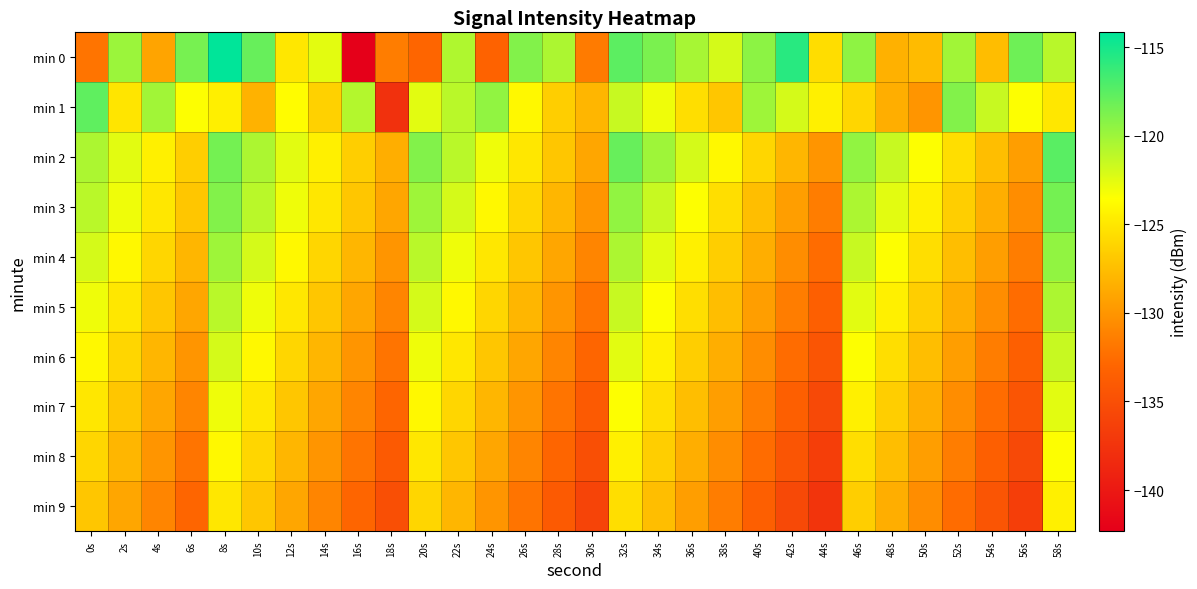

Reading left to right, what are all the values shown in this chart?

min 0: 0s=-132.0	2s=-119.9	4s=-129.1	6s=-118.6	8s=-114.2	10s=-118.0	12s=-125.0	14s=-122.6	16s=-142.3	18s=-131.5	20s=-133.0	22s=-120.6	24s=-133.2	26s=-119.0	28s=-120.5	30s=-131.6	32s=-117.6	34s=-118.7	36s=-120.4	38s=-122.0	40s=-119.4	42s=-115.7	44s=-125.6	46s=-119.4	48s=-128.3	50s=-127.7	52s=-120.1	54s=-127.6	56s=-118.3	58s=-120.9
min 1: 0s=-117.7	2s=-125.1	4s=-120.1	6s=-123.5	8s=-124.5	10s=-128.3	12s=-123.7	14s=-126.3	16s=-120.8	18s=-137.7	20s=-122.5	22s=-121.0	24s=-119.5	26s=-124.0	28s=-126.5	30s=-128.0	32s=-121.5	34s=-123.0	36s=-125.5	38s=-127.0	40s=-120.0	42s=-122.0	44s=-124.5	46s=-126.0	48s=-128.5	50s=-130.0	52s=-119.0	54s=-121.5	56s=-123.5	58s=-125.0
min 2: 0s=-120.5	2s=-122.5	4s=-124.5	6s=-126.5	8s=-118.5	10s=-120.5	12s=-122.5	14s=-124.5	16s=-126.5	18s=-128.5	20s=-119.0	22s=-121.0	24s=-123.0	26s=-125.0	28s=-127.0	30s=-129.0	32s=-118.0	34s=-120.0	36s=-122.0	38s=-124.0	40s=-126.0	42s=-128.0	44s=-130.0	46s=-119.5	48s=-121.5	50s=-123.5	52s=-125.5	54s=-127.5	56s=-129.5	58s=-117.5
min 3: 0s=-121.0	2s=-123.0	4s=-125.0	6s=-127.0	8s=-119.0	10s=-121.0	12s=-123.0	14s=-125.0	16s=-127.0	18s=-129.0	20s=-120.0	22s=-122.0	24s=-124.0	26s=-126.0	28s=-128.0	30s=-130.0	32s=-119.5	34s=-121.5	36s=-123.5	38s=-125.5	40s=-127.5	42s=-129.5	44s=-131.5	46s=-120.5	48s=-122.5	50s=-124.5	52s=-126.5	54s=-128.5	56s=-130.5	58s=-118.5
min 4: 0s=-122.0	2s=-124.0	4s=-126.0	6s=-128.0	8s=-120.0	10s=-122.0	12s=-124.0	14s=-126.0	16s=-128.0	18s=-130.0	20s=-121.0	22s=-123.0	24s=-125.0	26s=-127.0	28s=-129.0	30s=-131.0	32s=-120.5	34s=-122.5	36s=-124.5	38s=-126.5	40s=-128.5	42s=-130.5	44s=-132.5	46s=-121.5	48s=-123.5	50s=-125.5	52s=-127.5	54s=-129.5	56s=-131.5	58s=-119.5
min 5: 0s=-123.0	2s=-125.0	4s=-127.0	6s=-129.0	8s=-121.0	10s=-123.0	12s=-125.0	14s=-127.0	16s=-129.0	18s=-131.0	20s=-122.0	22s=-124.0	24s=-126.0	26s=-128.0	28s=-130.0	30s=-132.0	32s=-121.5	34s=-123.5	36s=-125.5	38s=-127.5	40s=-129.5	42s=-131.5	44s=-133.5	46s=-122.5	48s=-124.5	50s=-126.5	52s=-128.5	54s=-130.5	56s=-132.5	58s=-120.5
min 6: 0s=-124.0	2s=-126.0	4s=-128.0	6s=-130.0	8s=-122.0	10s=-124.0	12s=-126.0	14s=-128.0	16s=-130.0	18s=-132.0	20s=-123.0	22s=-125.0	24s=-127.0	26s=-129.0	28s=-131.0	30s=-133.0	32s=-122.5	34s=-124.5	36s=-126.5	38s=-128.5	40s=-130.5	42s=-132.5	44s=-134.5	46s=-123.5	48s=-125.5	50s=-127.5	52s=-129.5	54s=-131.5	56s=-133.5	58s=-121.5
min 7: 0s=-125.0	2s=-127.0	4s=-129.0	6s=-131.0	8s=-123.0	10s=-125.0	12s=-127.0	14s=-129.0	16s=-131.0	18s=-133.0	20s=-124.0	22s=-126.0	24s=-128.0	26s=-130.0	28s=-132.0	30s=-134.0	32s=-123.5	34s=-125.5	36s=-127.5	38s=-129.5	40s=-131.5	42s=-133.5	44s=-135.5	46s=-124.5	48s=-126.5	50s=-128.5	52s=-130.5	54s=-132.5	56s=-134.5	58s=-122.5
min 8: 0s=-126.0	2s=-128.0	4s=-130.0	6s=-132.0	8s=-124.0	10s=-126.0	12s=-128.0	14s=-130.0	16s=-132.0	18s=-134.0	20s=-125.0	22s=-127.0	24s=-129.0	26s=-131.0	28s=-133.0	30s=-135.0	32s=-124.5	34s=-126.5	36s=-128.5	38s=-130.5	40s=-132.5	42s=-134.5	44s=-136.5	46s=-125.5	48s=-127.5	50s=-129.5	52s=-131.5	54s=-133.5	56s=-135.5	58s=-123.5
min 9: 0s=-127.0	2s=-129.0	4s=-131.0	6s=-133.0	8s=-125.0	10s=-127.0	12s=-129.0	14s=-131.0	16s=-133.0	18s=-135.0	20s=-126.0	22s=-128.0	24s=-130.0	26s=-132.0	28s=-134.0	30s=-136.0	32s=-125.5	34s=-127.5	36s=-129.5	38s=-131.5	40s=-133.5	42s=-135.5	44s=-137.5	46s=-126.5	48s=-128.5	50s=-130.5	52s=-132.5	54s=-134.5	56s=-136.5	58s=-124.5